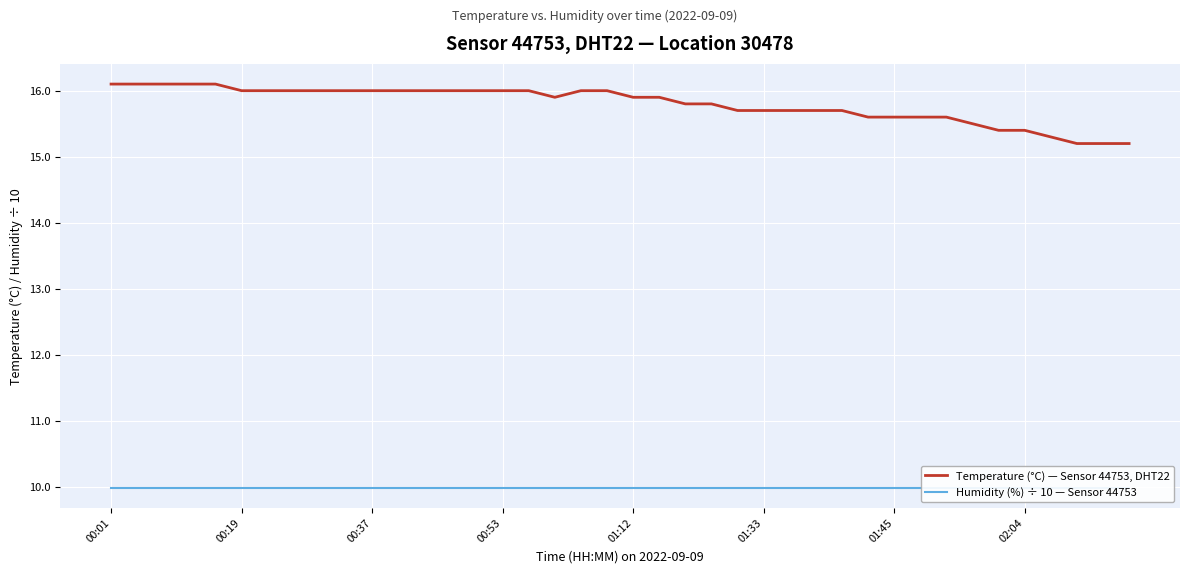

What is the difference between the Temperature (°C) — Sensor 44753, DHT22 values at 22 and 32?

0.2